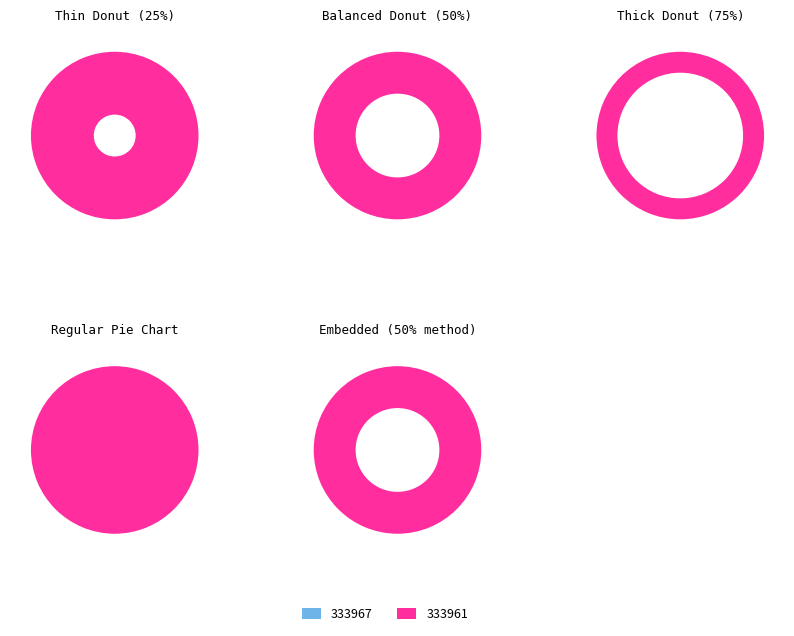

How many slices are in this pie chart?

2